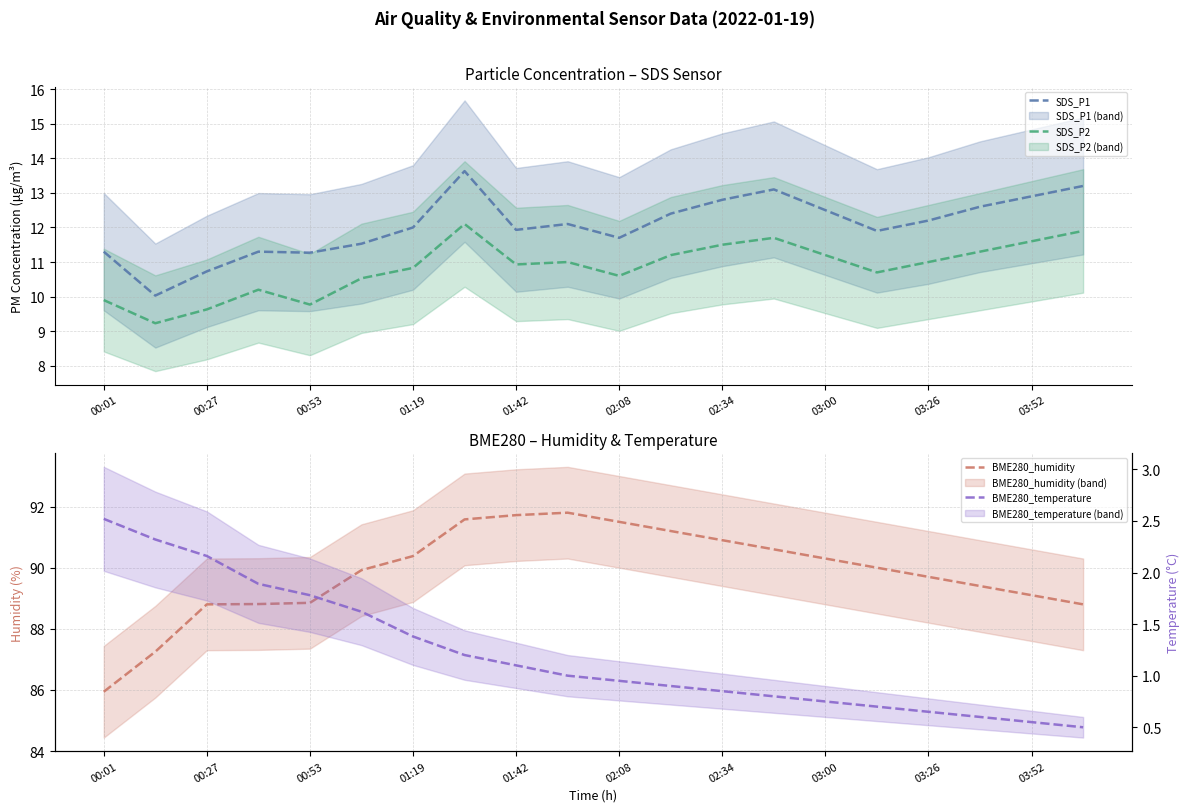

What is the lowest value of the SDS_P2 series?

9.2